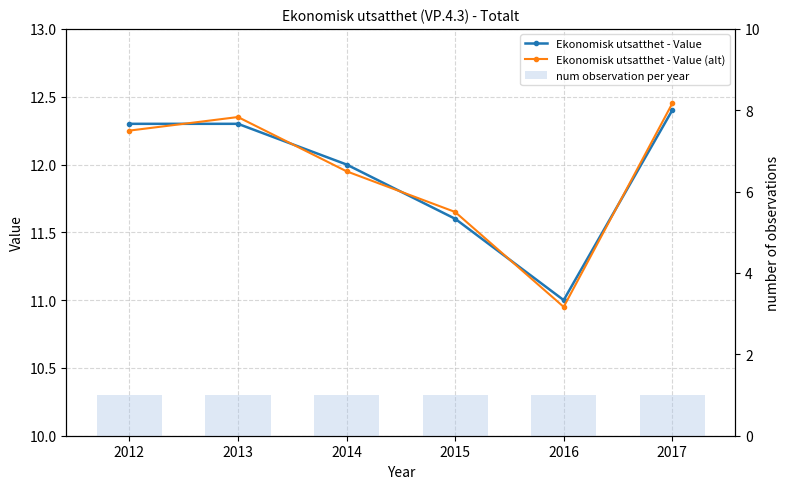

What are all the series names shown in the legend?

Ekonomisk utsatthet - Value, Ekonomisk utsatthet - Value (alt), num observation per year